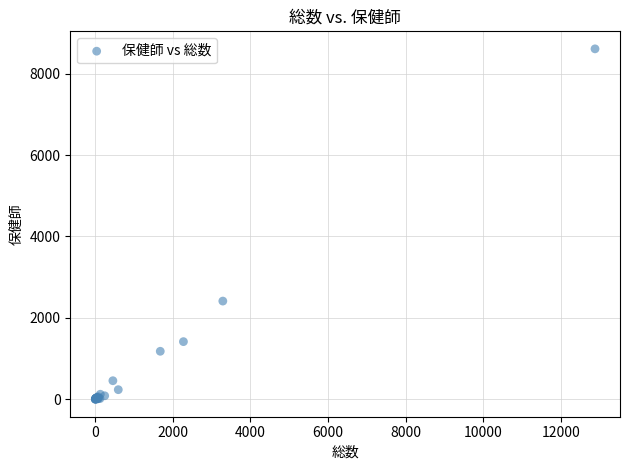

What Y value in the scatter plot is closest to 4305?

2413